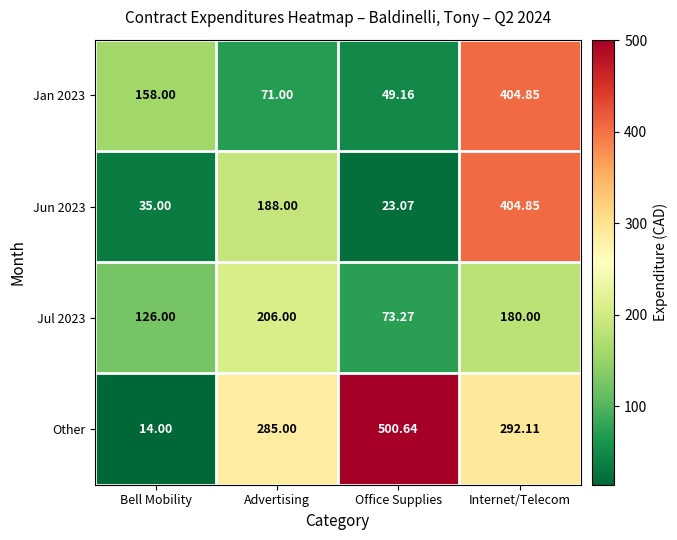

At which category is the sum across all series the highest?

Internet/Telecom